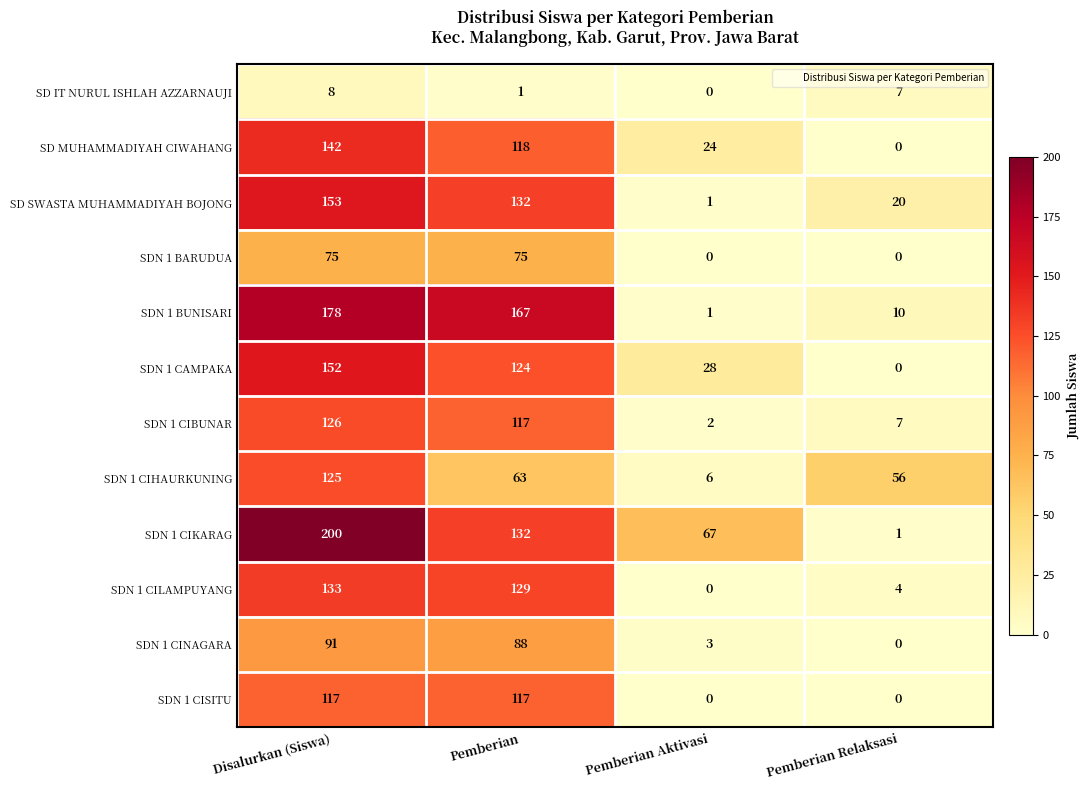

List the series in order of their peak value, lowest first.

SD IT NURUL ISHLAH AZZARNAUJI, SDN 1 BARUDUA, SDN 1 CINAGARA, SDN 1 CISITU, SDN 1 CIHAURKUNING, SDN 1 CIBUNAR, SDN 1 CILAMPUYANG, SD MUHAMMADIYAH CIWAHANG, SDN 1 CAMPAKA, SD SWASTA MUHAMMADIYAH BOJONG, SDN 1 BUNISARI, SDN 1 CIKARAG